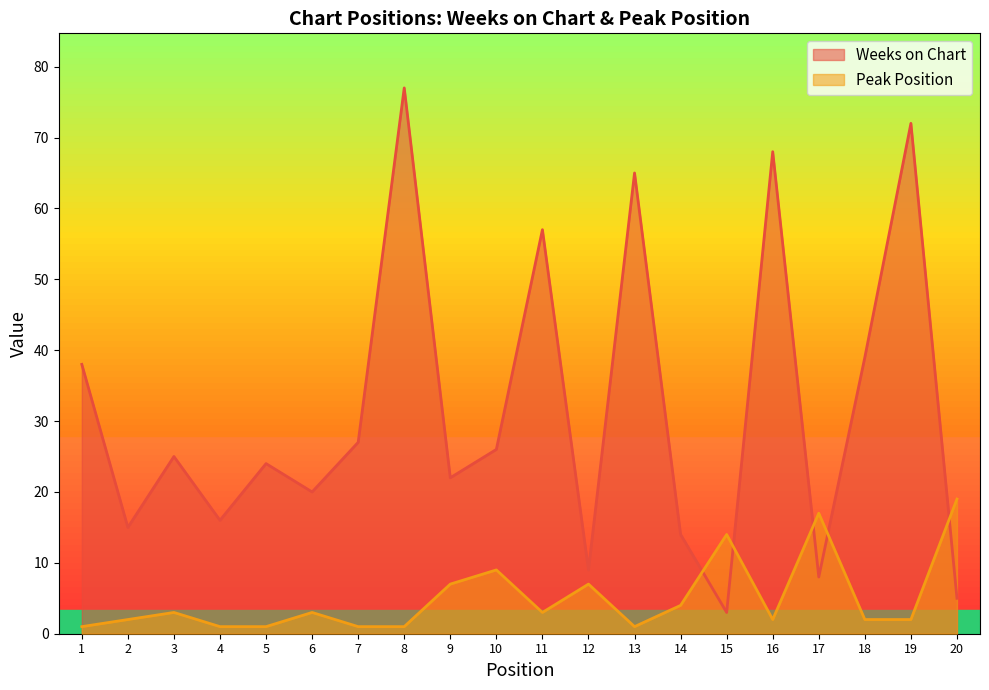

Which series has the largest total across all categories?

Weeks on Chart